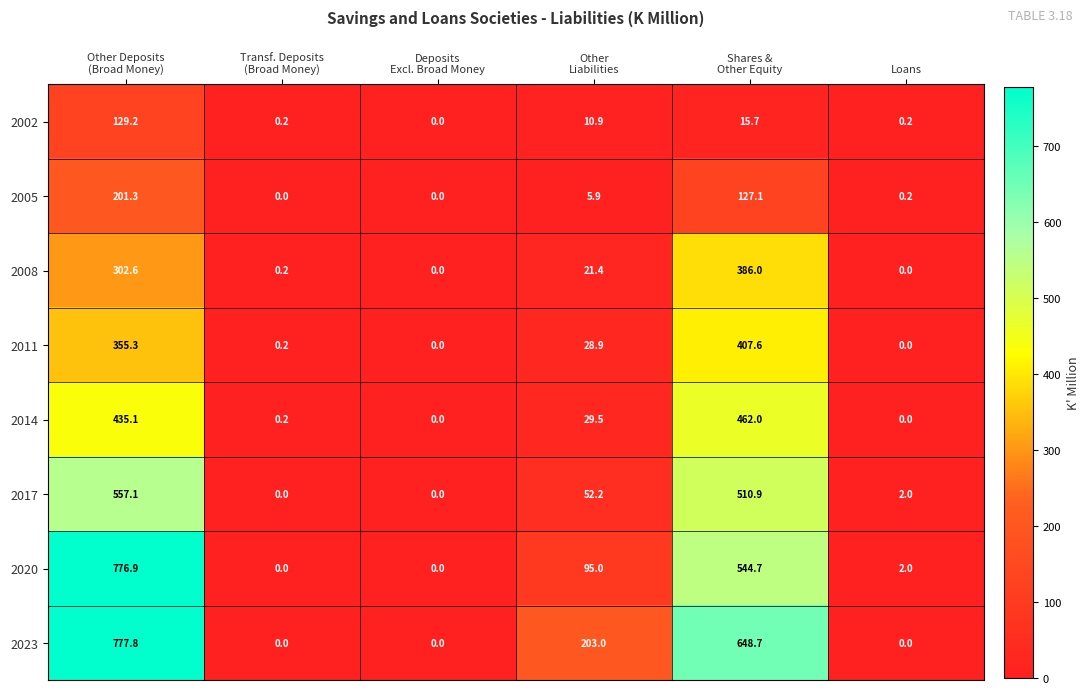

What is the maximum value shown in the chart?

777.8